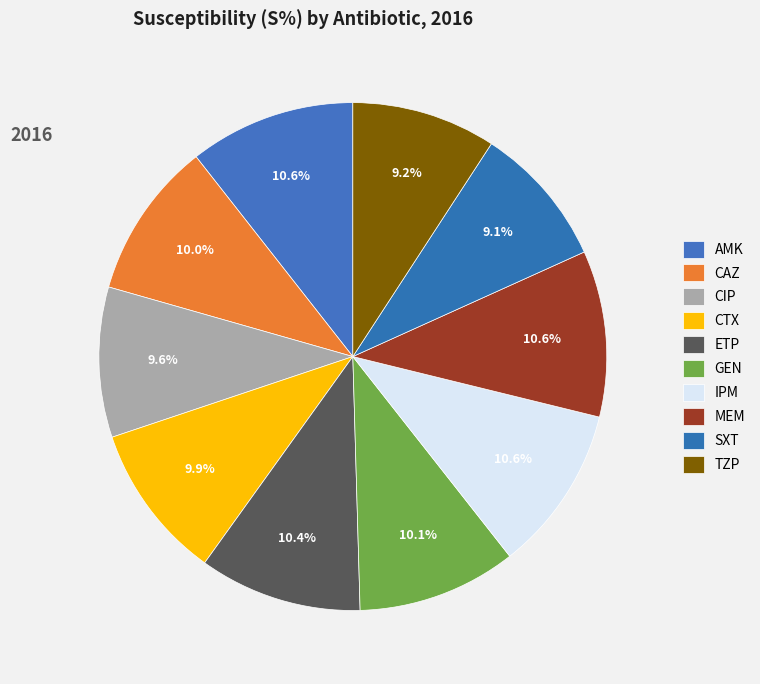

To the nearest percent, what is the combined percentage of TZP and CAZ?

19%